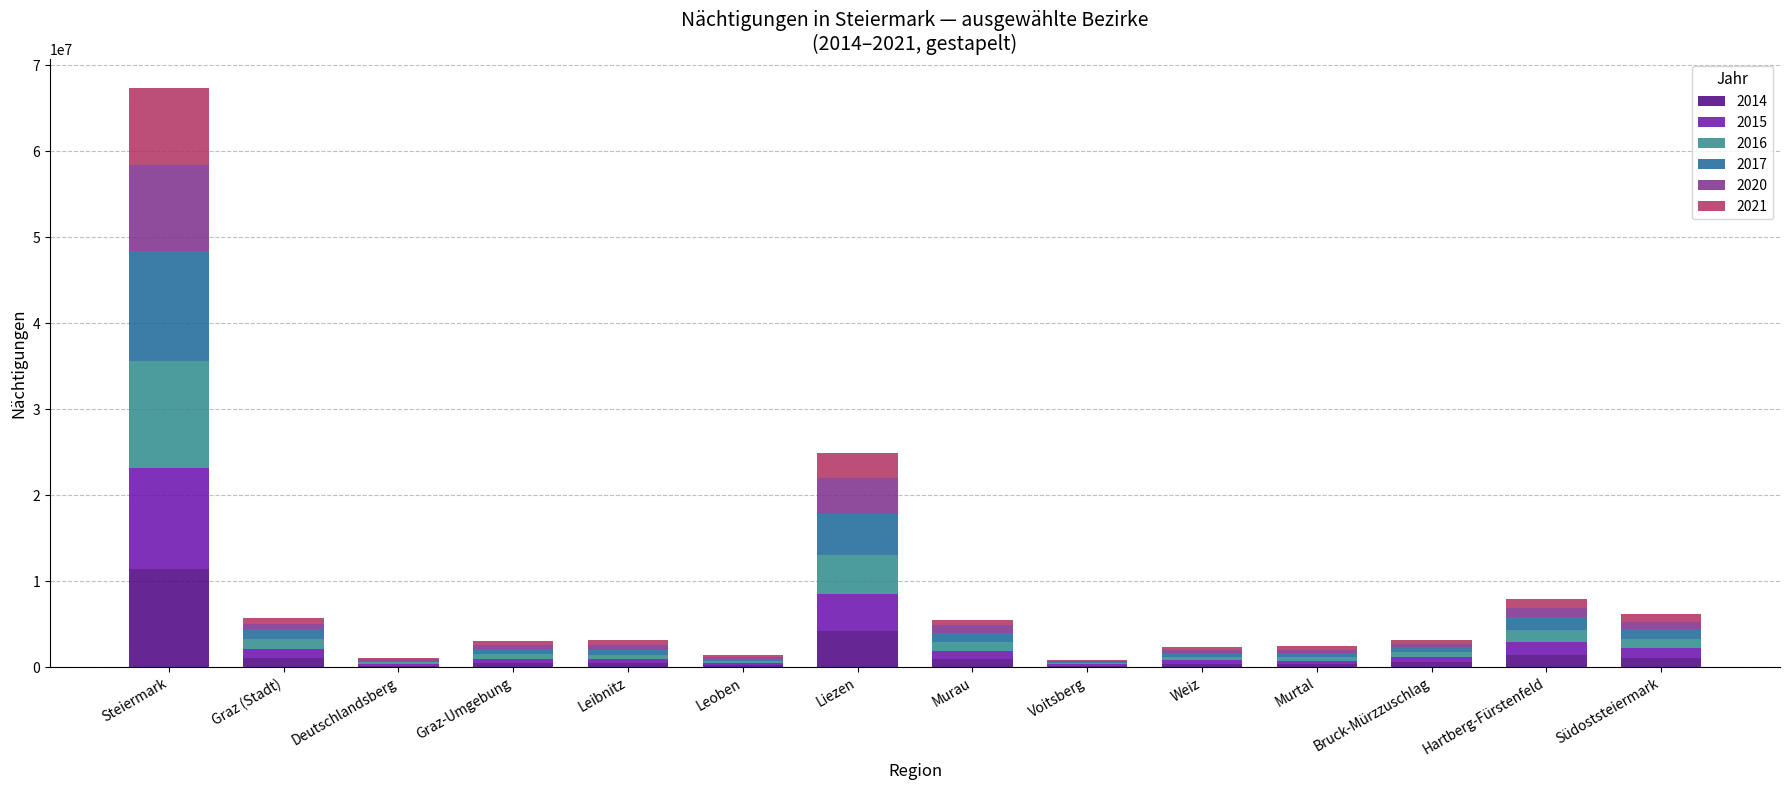

What is the total value across all series at Steiermark?

67365394